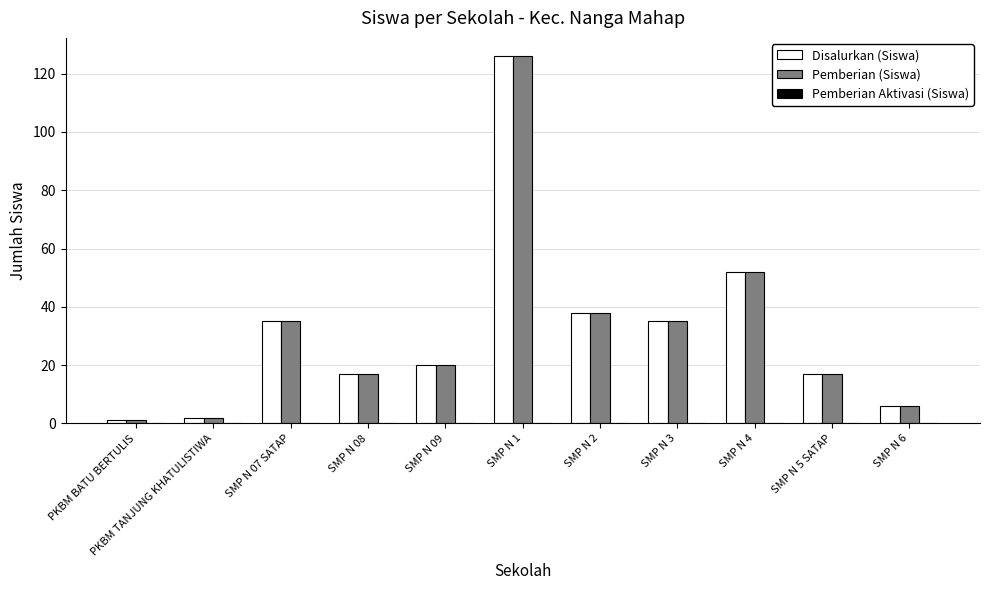

Count the number of categories in the chart.

11